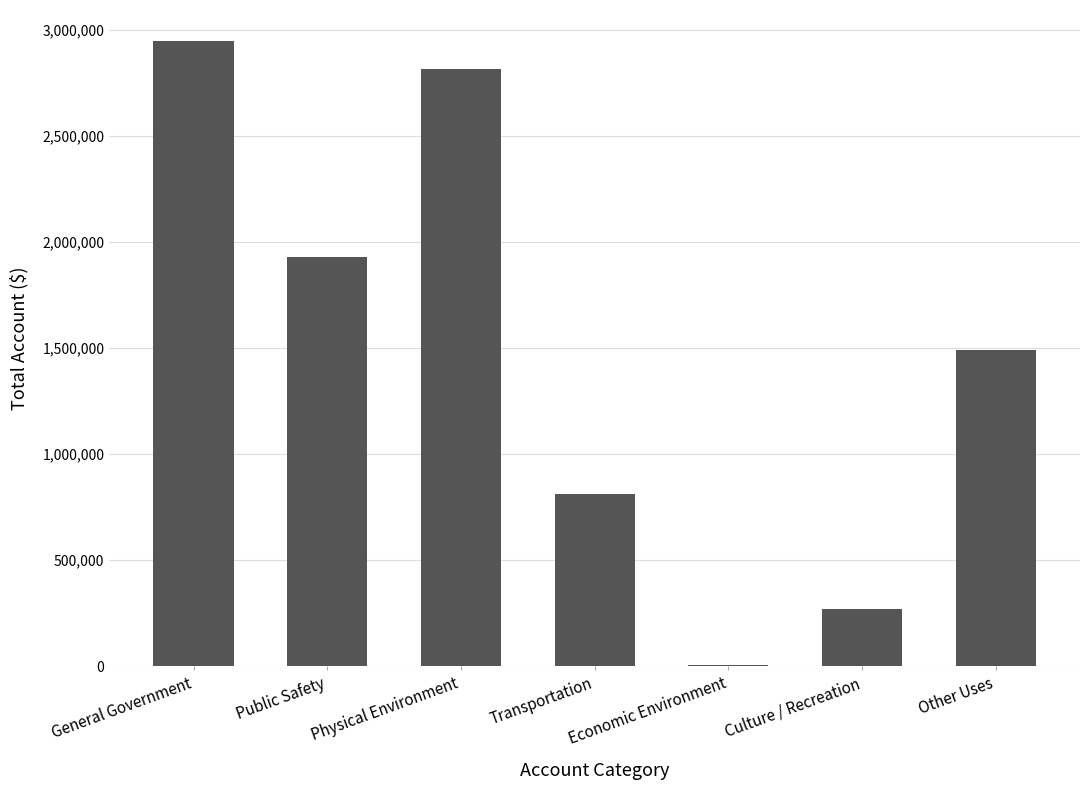

How many categories are shown in the chart?

7